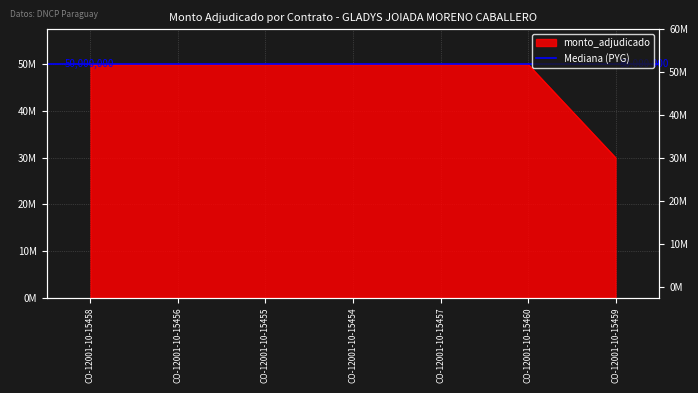

Does the chart display data point markers on the line(s)?

No